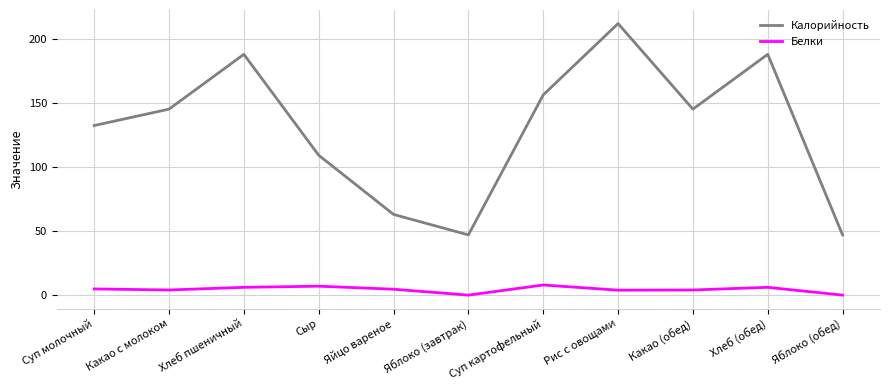

Which series has the widest spread of values?

Калорийность